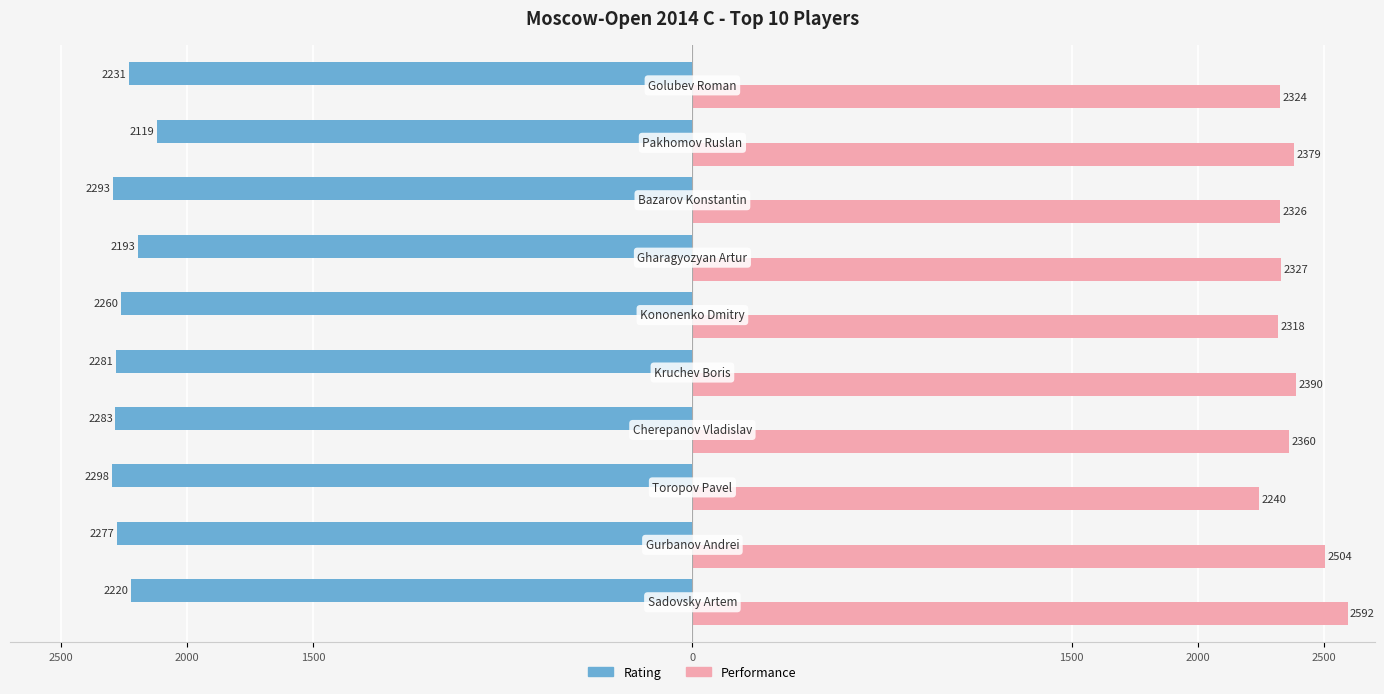

List the series in order of their peak value, highest first.

Performance, Rating